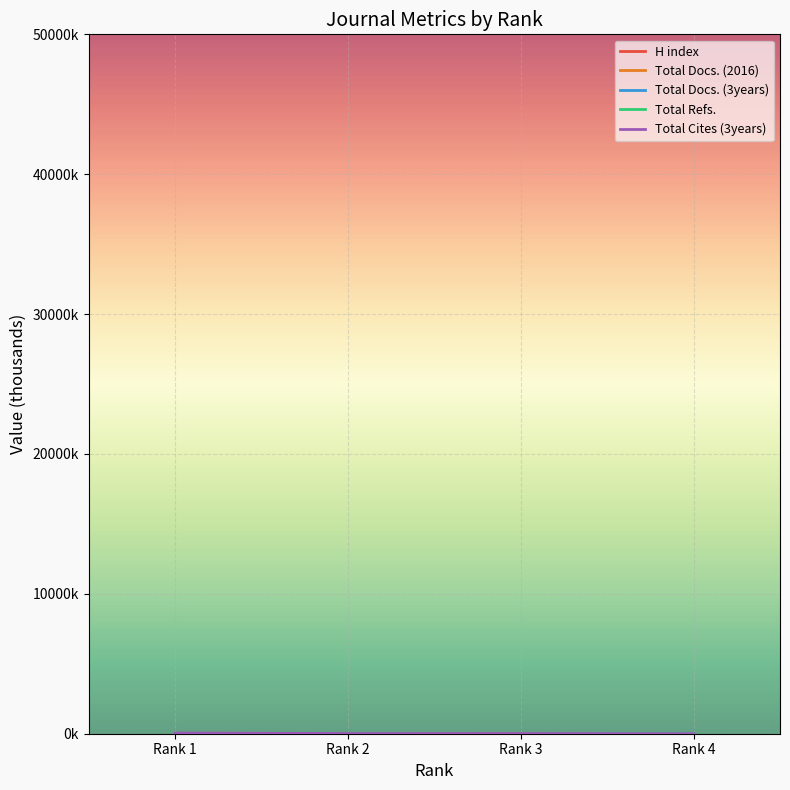

Reading left to right, transcribe all the data shown in this chart.

H index: Rank 1=0.4	Rank 2=0.1	Rank 3=0.1	Rank 4=0.0
Total Docs. (2016): Rank 1=2.2	Rank 2=0.7	Rank 3=0.7	Rank 4=0.0
Total Docs. (3years): Rank 1=0.9	Rank 2=0.4	Rank 3=0.4	Rank 4=0.0
Total Refs.: Rank 1=2.2	Rank 2=1.1	Rank 3=1.0	Rank 4=0.9
Total Cites (3years): Rank 1=45.8	Rank 2=14.8	Rank 3=17.1	Rank 4=0.0